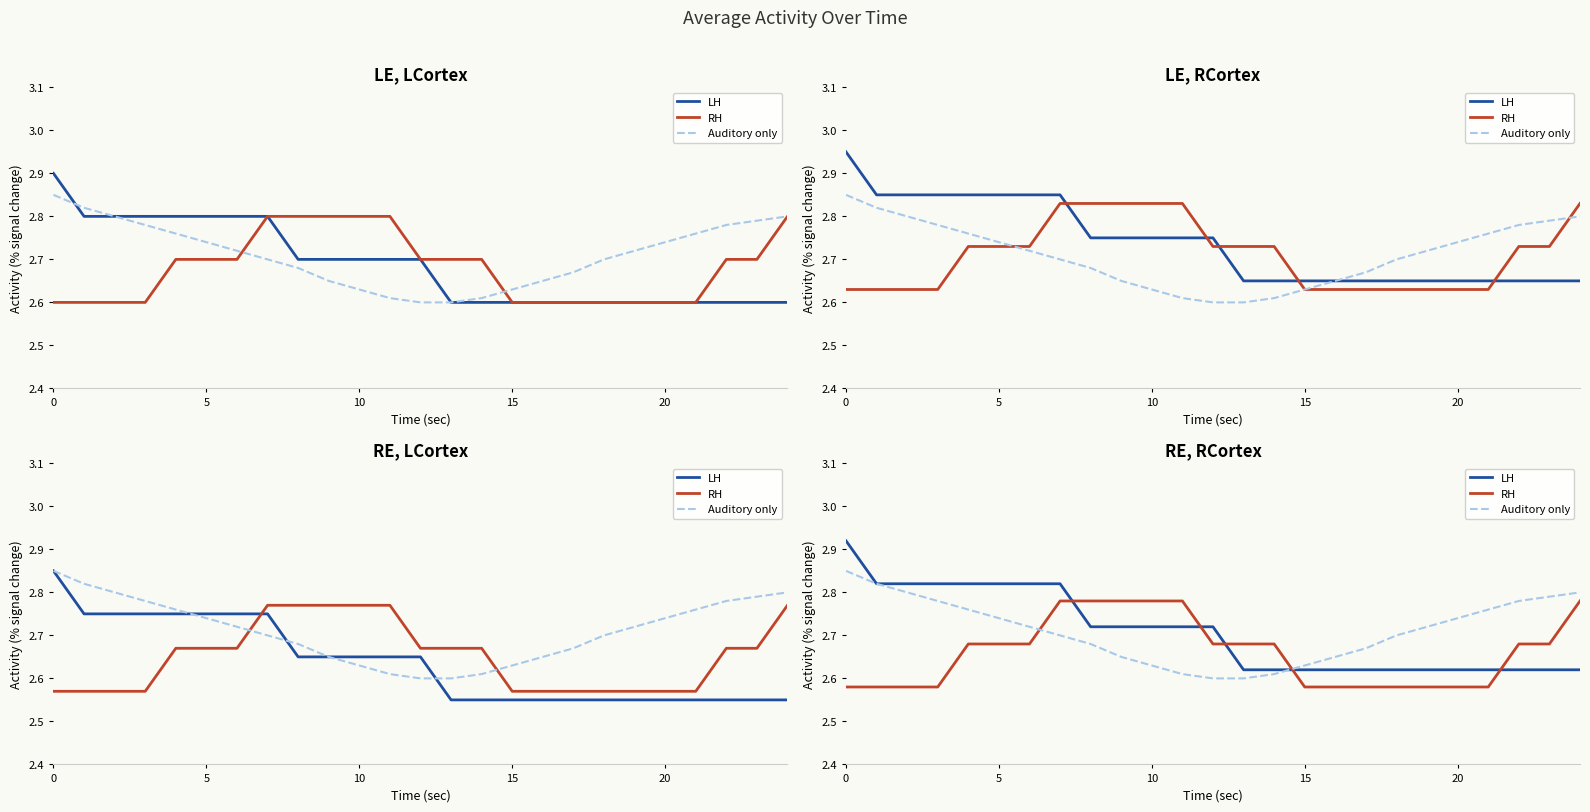

What is the minimum value for Auditory only?

2.6